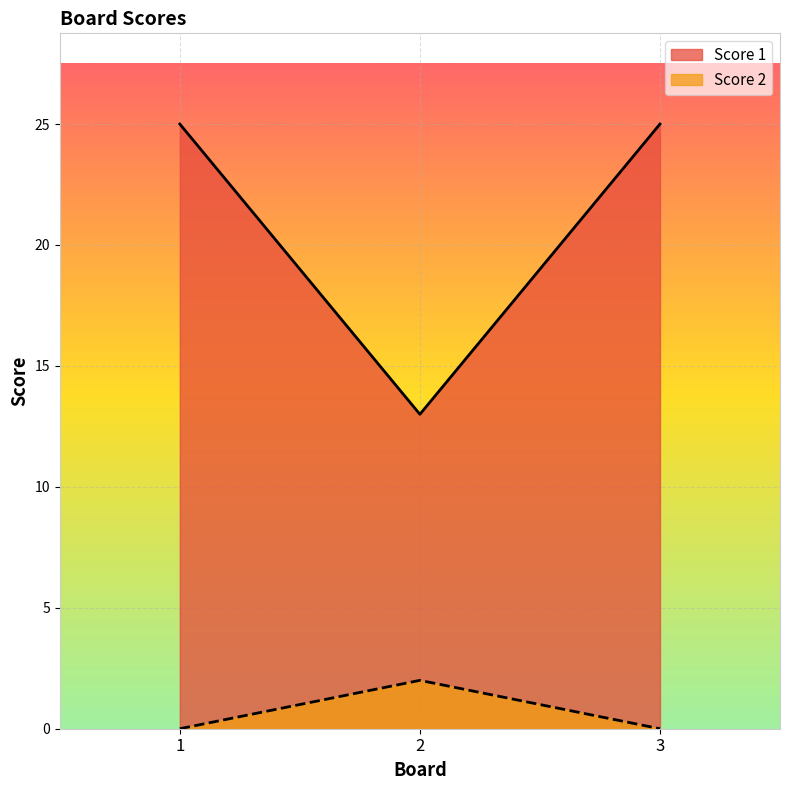

What is the difference between the maximum and minimum values in the Score 1 series?

12